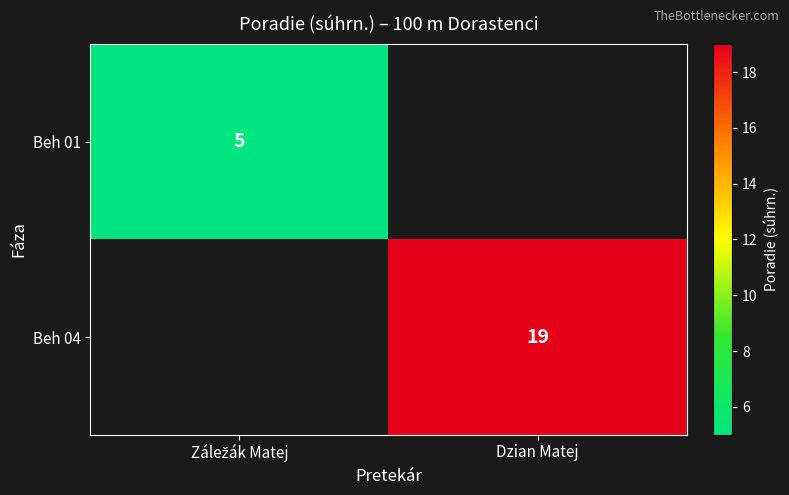

The value of Beh 04 at Dzian Matej is 33. True or false?

False